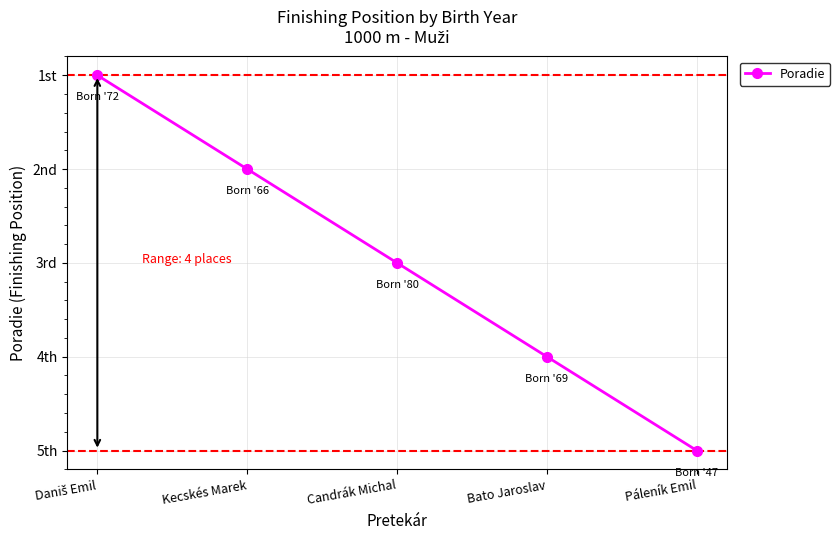

What is the sum of all values?

15